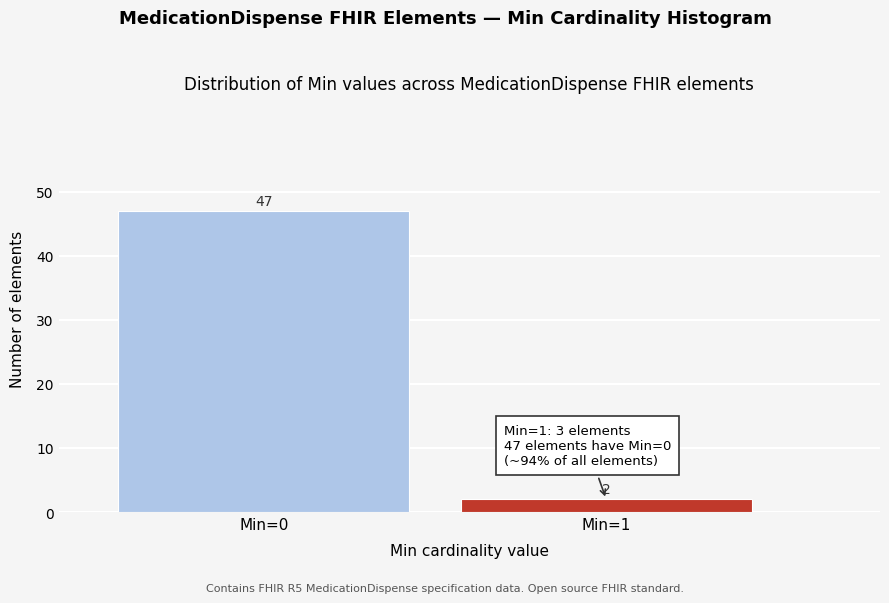

Reading left to right, extract all data points from this chart.

Min=0=47	Min=1=2